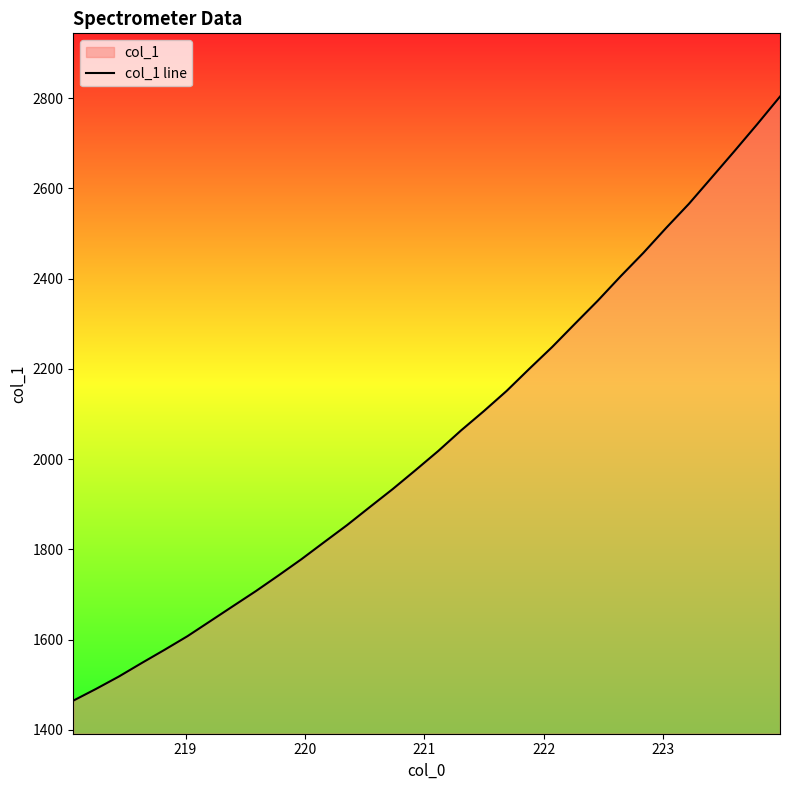

What is the difference between the maximum and minimum values?

1338.3